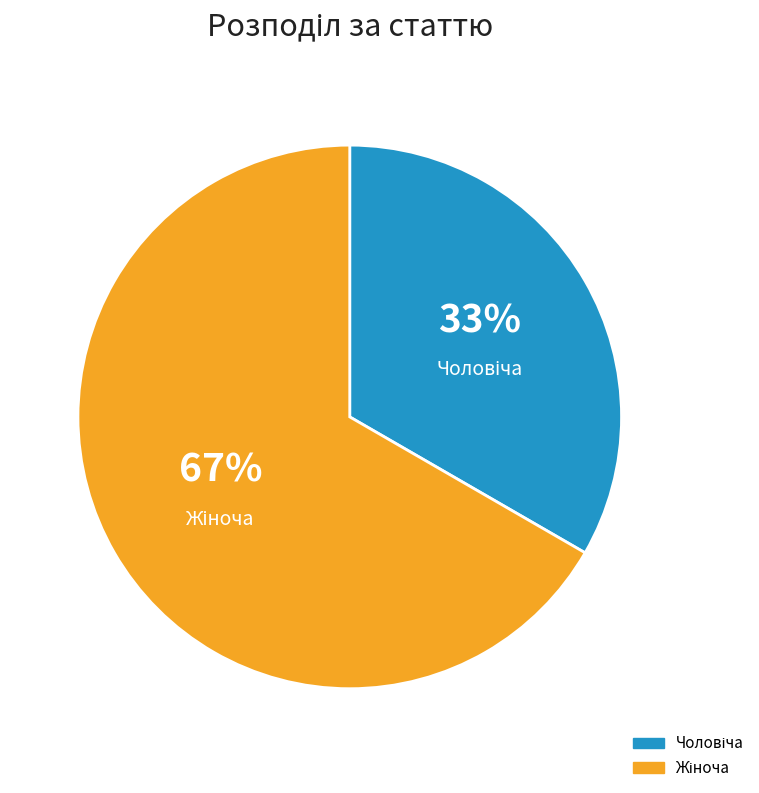

To the nearest percent, what is the average slice percentage?

50%